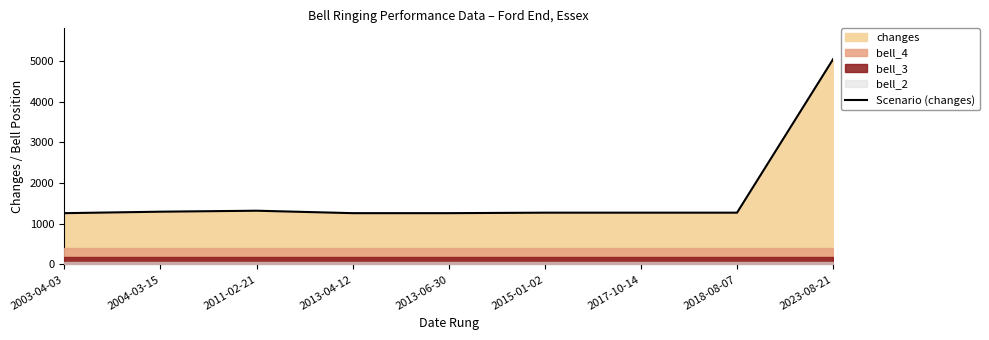

What is the label of the 4th point from the right?

2015-01-02